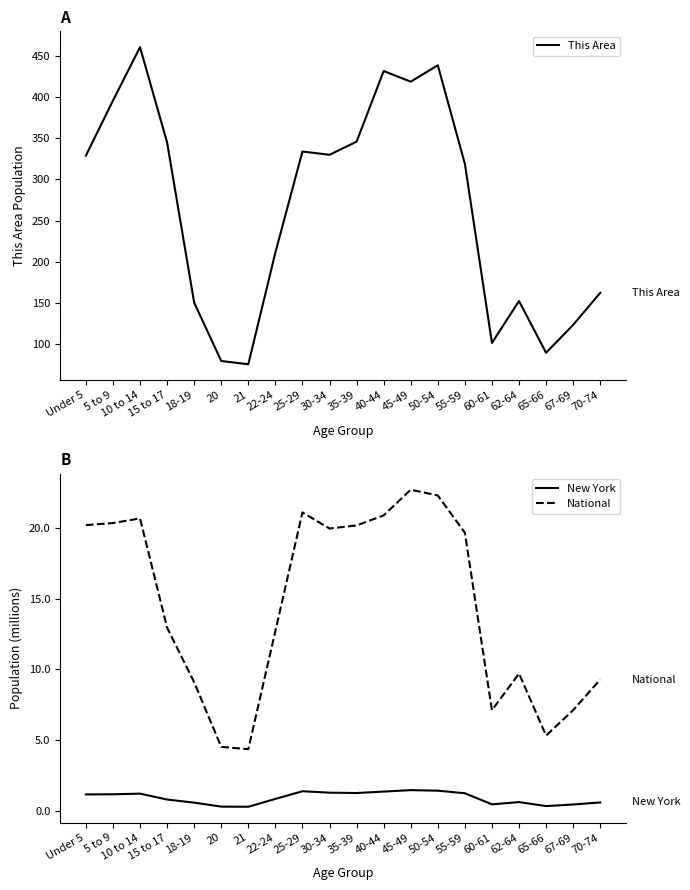

What are all the series names shown in the legend?

This Area, New York, National